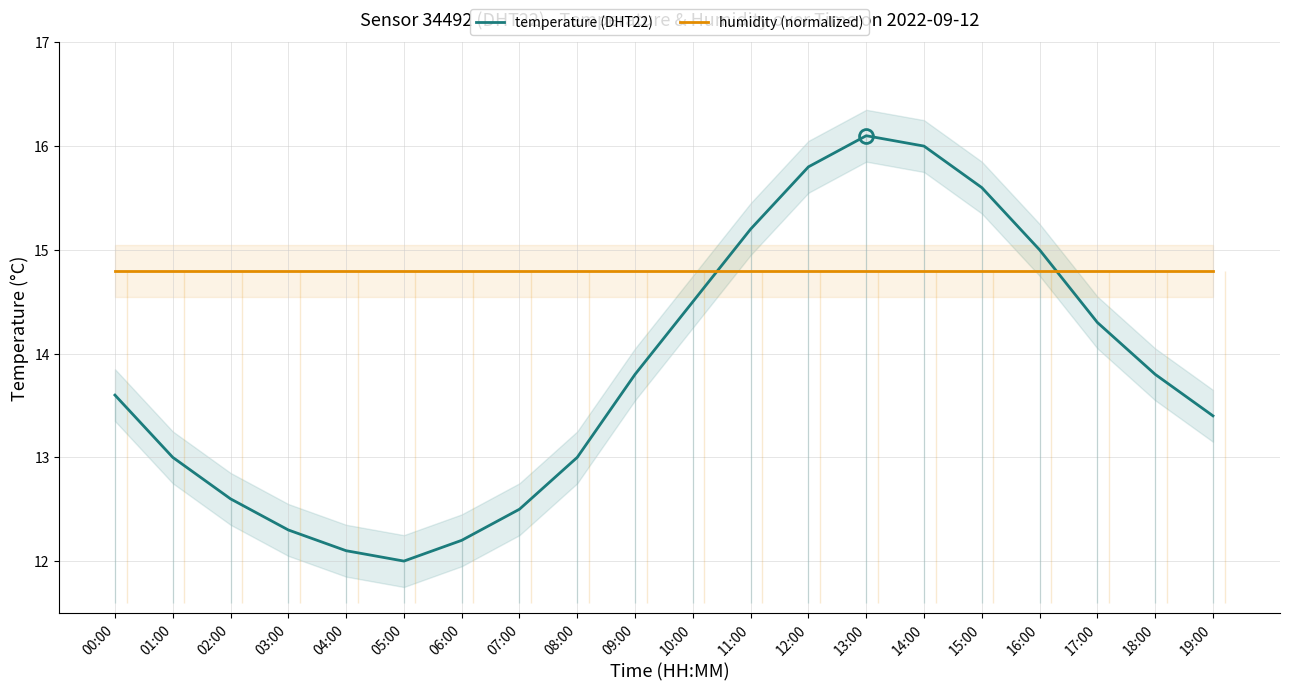

Which series has the largest range (max minus min)?

temperature (DHT22)